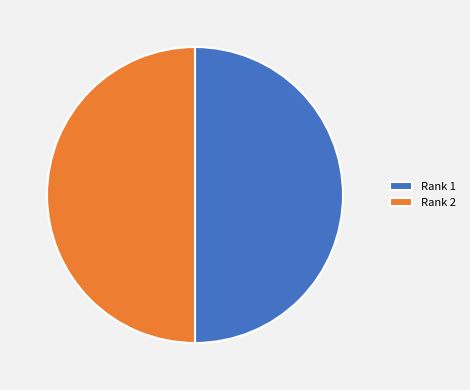

Approximately how many times larger is the value at Rank 1 compared to Rank 2?

1.0